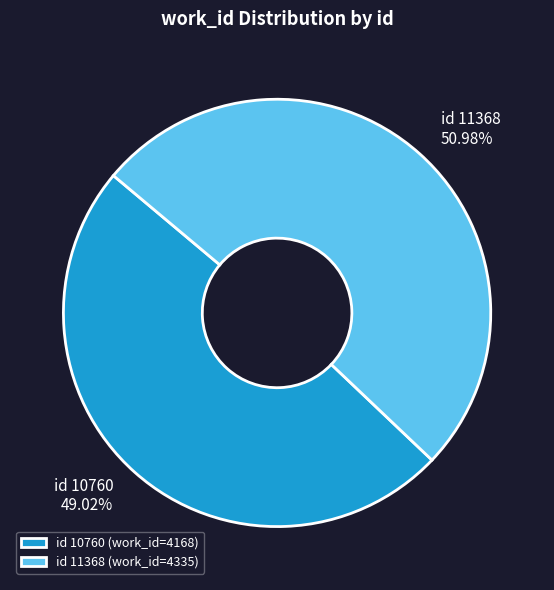

Which category has the biggest portion of the pie?

id 11368 (work_id=4335)